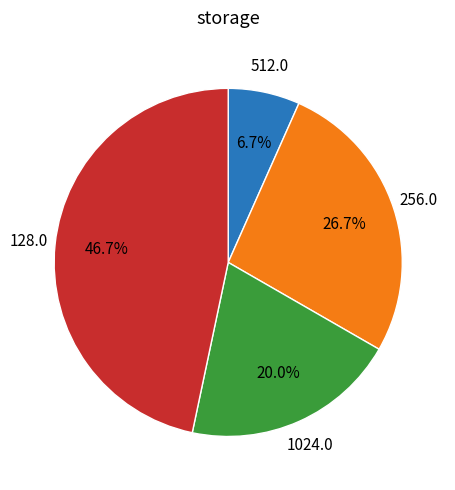

Is there any slice that represents more than half of the pie?

No